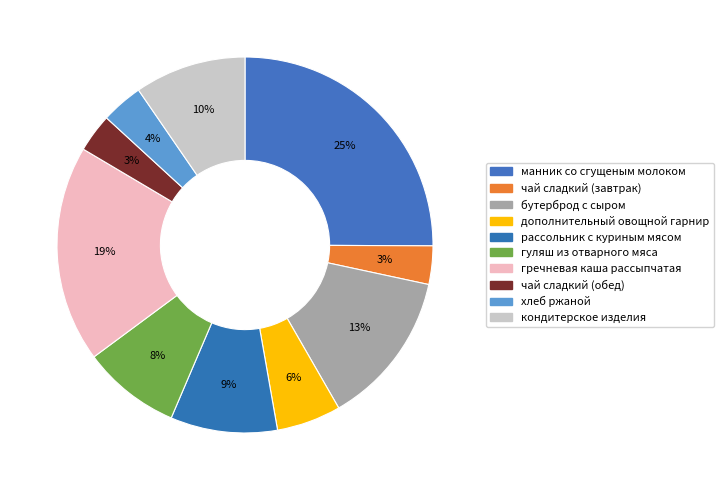

Which category has the smallest portion of the pie?

чай сладкий (завтрак)